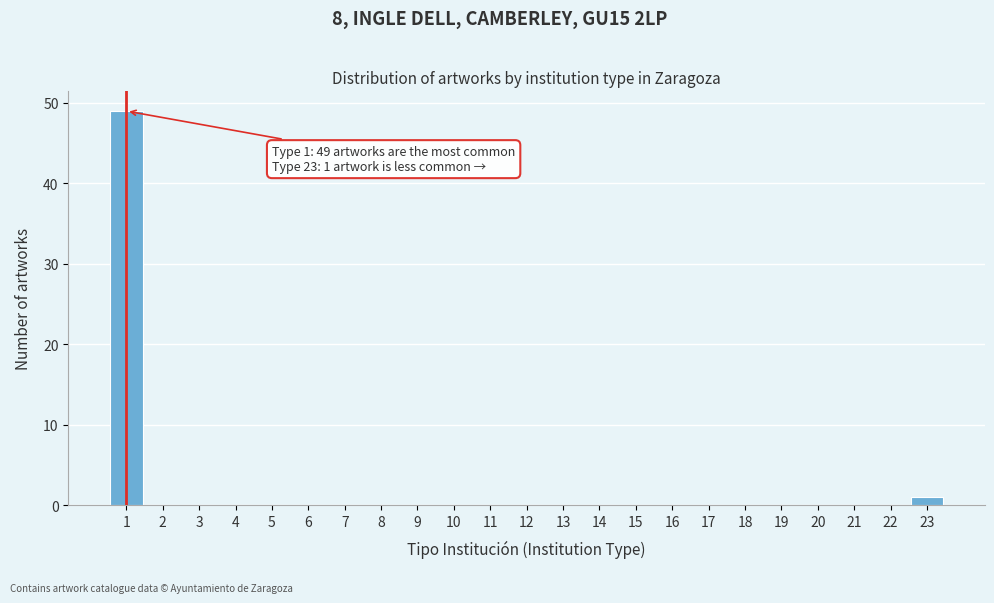

Over which range of the x-axis is the bar tallest?

0.5 to 1.5